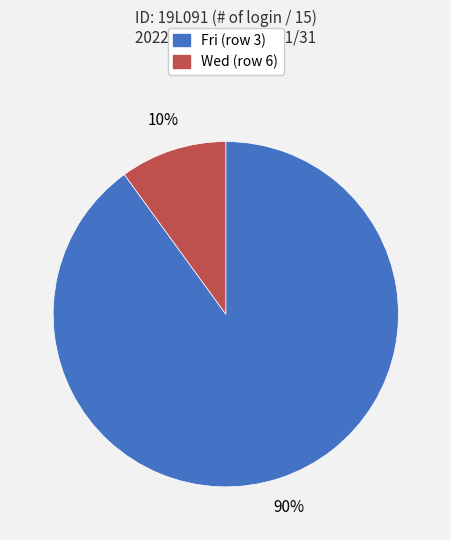

True or false: Wed (row 6) accounts for 4% of the total.

False